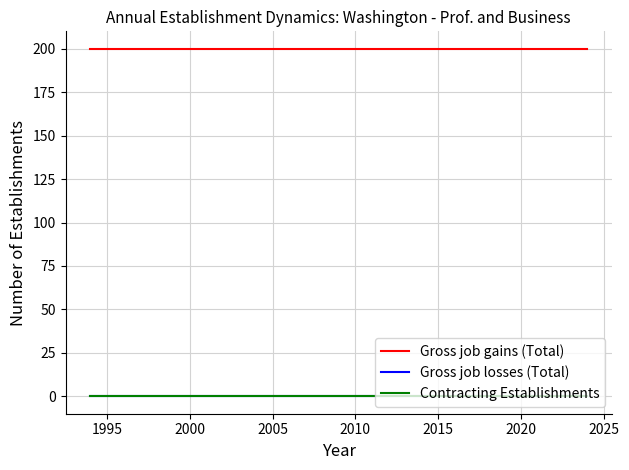

Reading left to right, list all the values displayed in this chart.

Gross job gains (Total): 200	200	200	200	200	200	200	200	200	200	200	200	200	200	200	200	200	200	200	200	200	200	200	200	200	200	200	200	200	200	200
Gross job losses (Total): 0	0	0	0	0	0	0	0	0	0	0	0	0	0	0	0	0	0	0	0	0	0	0	0	0	0	0	0	0	0	0
Contracting Establishments: 0	0	0	0	0	0	0	0	0	0	0	0	0	0	0	0	0	0	0	0	0	0	0	0	0	0	0	0	0	0	0